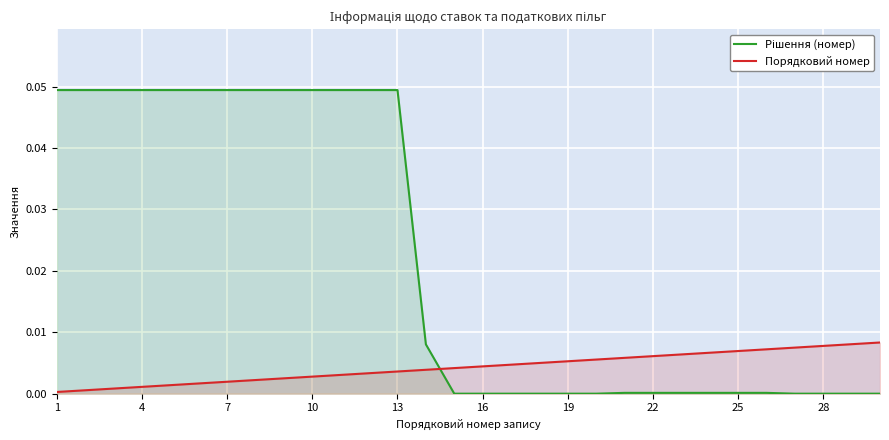

True or false: Порядковий номер has more than 2 points higher than both neighbors.

False